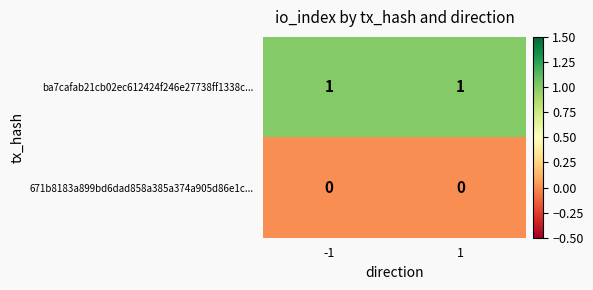

Reading left to right, extract all data points from this chart.

ba7cafab21cb02ec612424f246e27738ff1338c...: -1=1	1=1
671b8183a899bd6dad858a385a374a905d86e1c...: -1=0	1=0